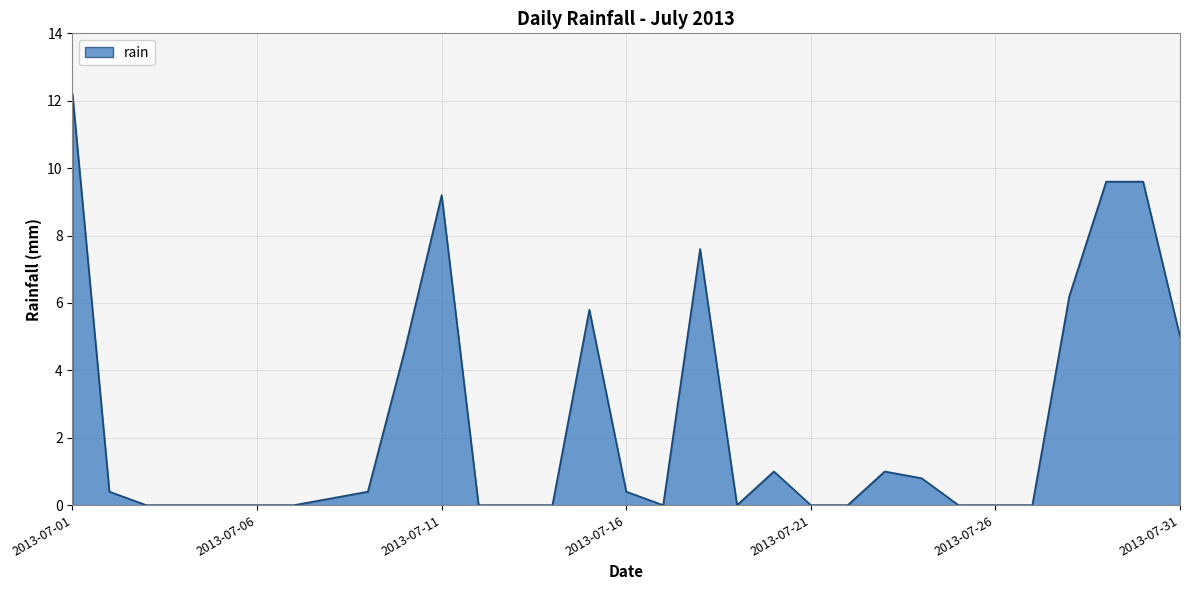

How many distinct data groups are displayed?

1